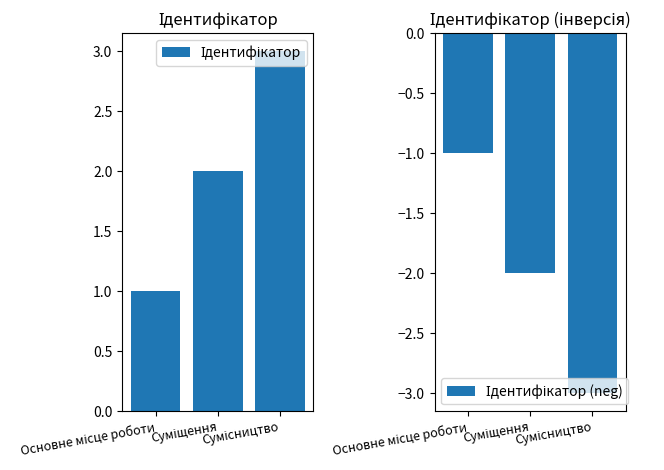

Reading left to right, extract all data points from this chart.

Ідентифікатор: 1	2	3
Ідентифікатор (neg): -1	-2	-3